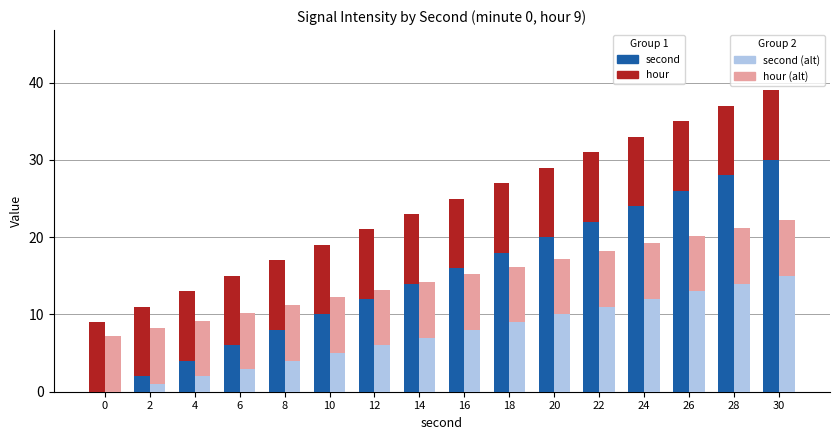

Reading left to right, transcribe all the data shown in this chart.

second: 0.0	2.0	4.0	6.0	8.0	10.0	12.0	14.0	16.0	18.0	20.0	22.0	24.0	26.0	28.0	30.0
hour: 9.0	9.0	9.0	9.0	9.0	9.0	9.0	9.0	9.0	9.0	9.0	9.0	9.0	9.0	9.0	9.0
second (alt): 0.0	1.0	2.0	3.0	4.0	5.0	6.0	7.0	8.0	9.0	10.0	11.0	12.0	13.0	14.0	15.0
hour (alt): 7.2	7.2	7.2	7.2	7.2	7.2	7.2	7.2	7.2	7.2	7.2	7.2	7.2	7.2	7.2	7.2